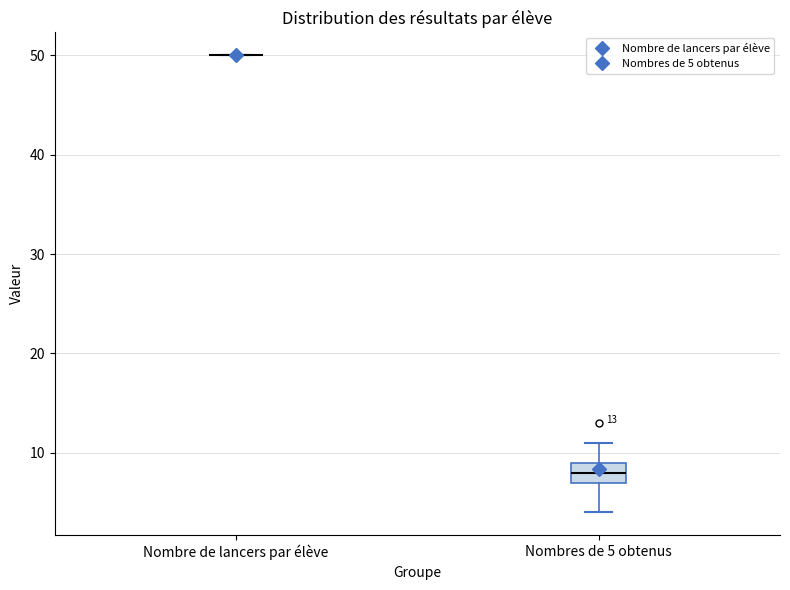

Comparing the boxes themselves (not the whiskers), which one is the tallest?

Nombres de 5 obtenus